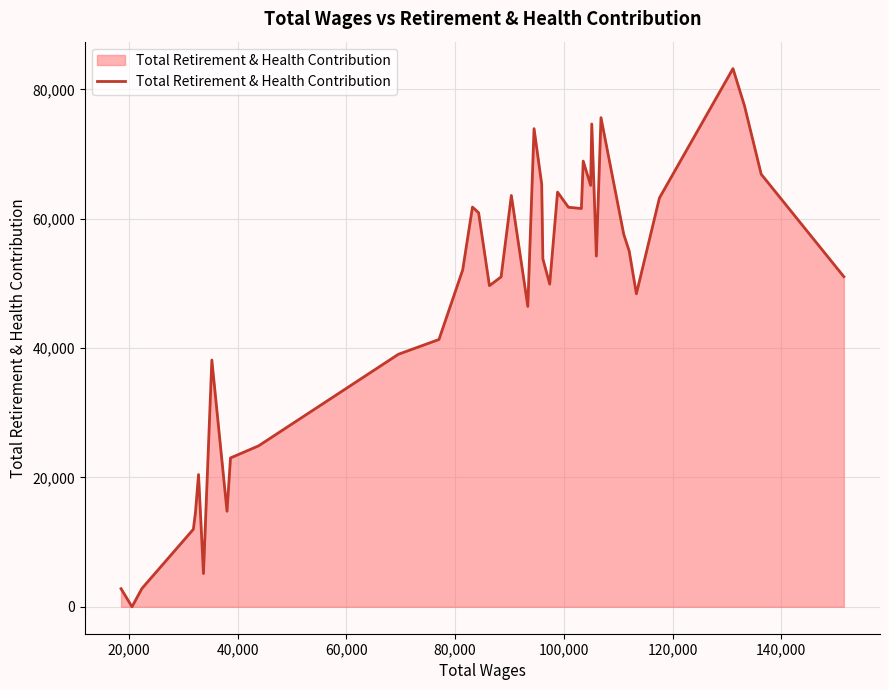

Does the chart display data point markers on the line(s)?

No